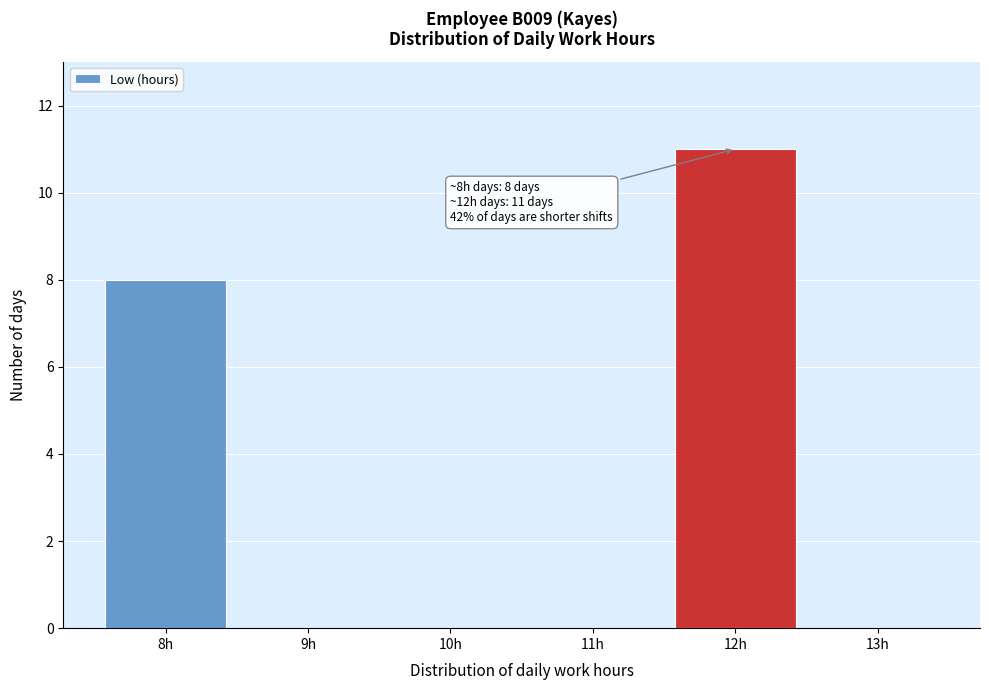

Which range on the x-axis has the tallest bar?

11.5 to 12.5